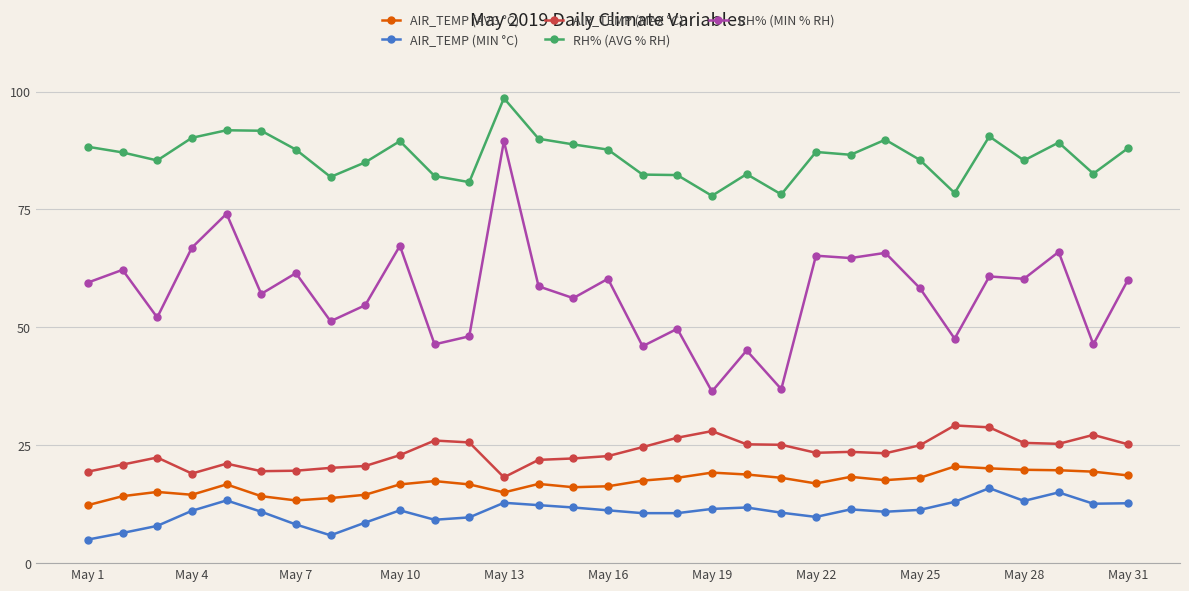

Which series has the largest range (max minus min)?

RH% (MIN % RH)